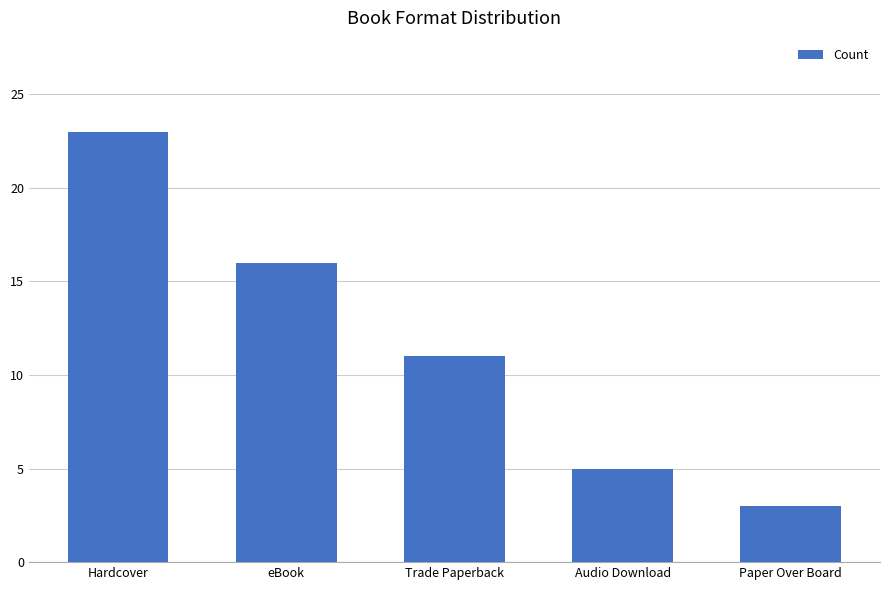

List the labels in order of value, largest first.

Hardcover, eBook, Trade Paperback, Audio Download, Paper Over Board